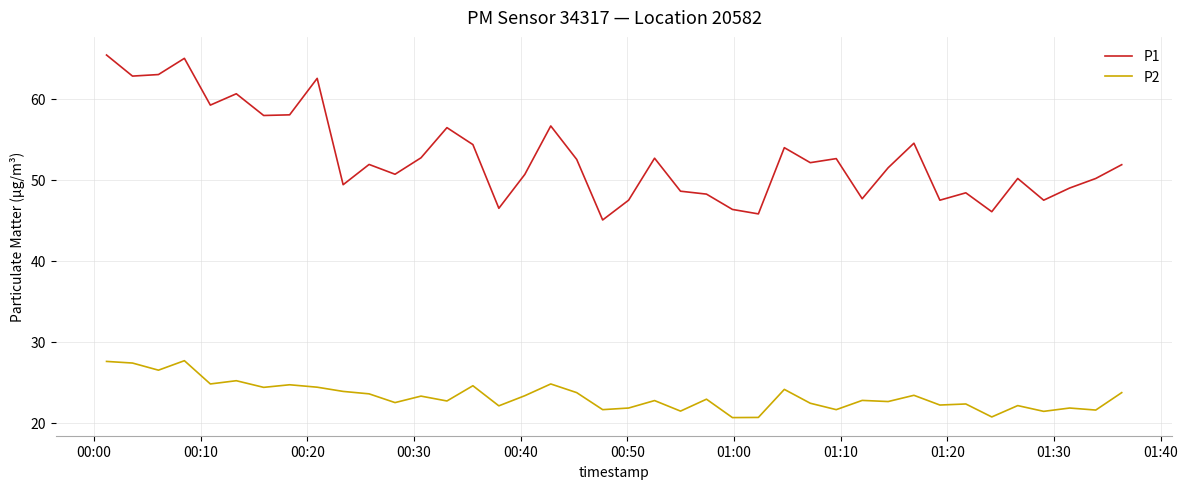

Which series has the largest total across all categories?

P1